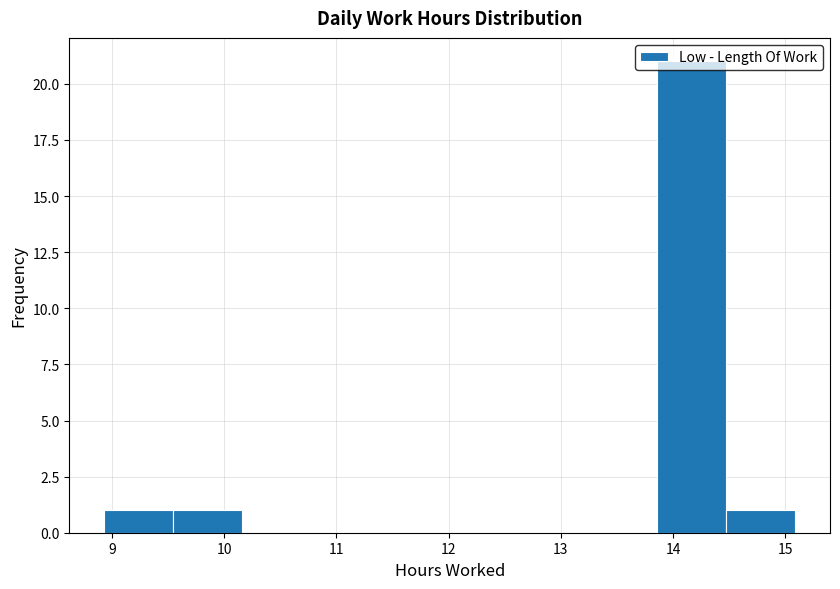

Which range on the x-axis has the tallest bar?

13.9 to 14.5